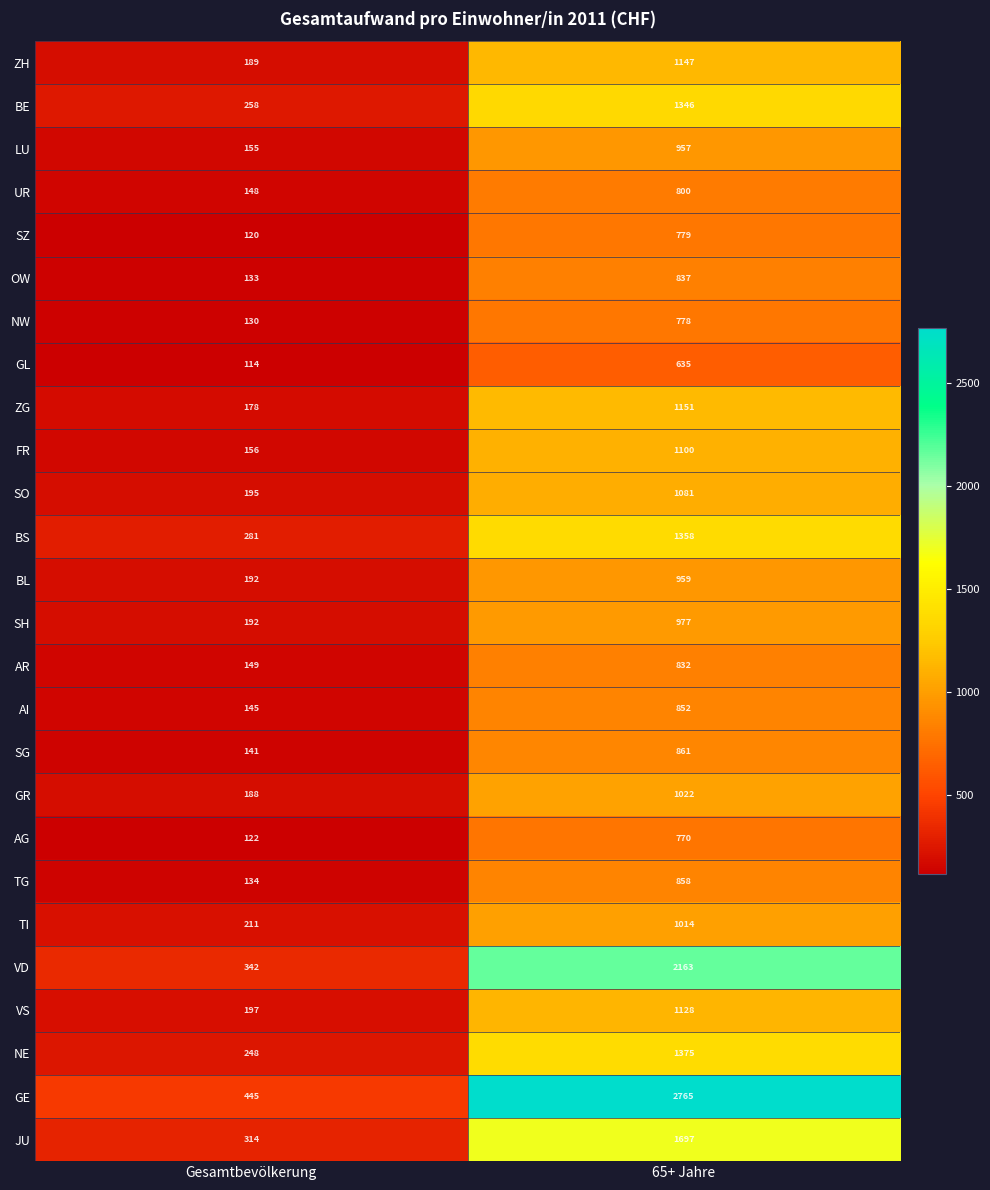

What is the approximate value of SZ at Gesamtbevölkerung?

120